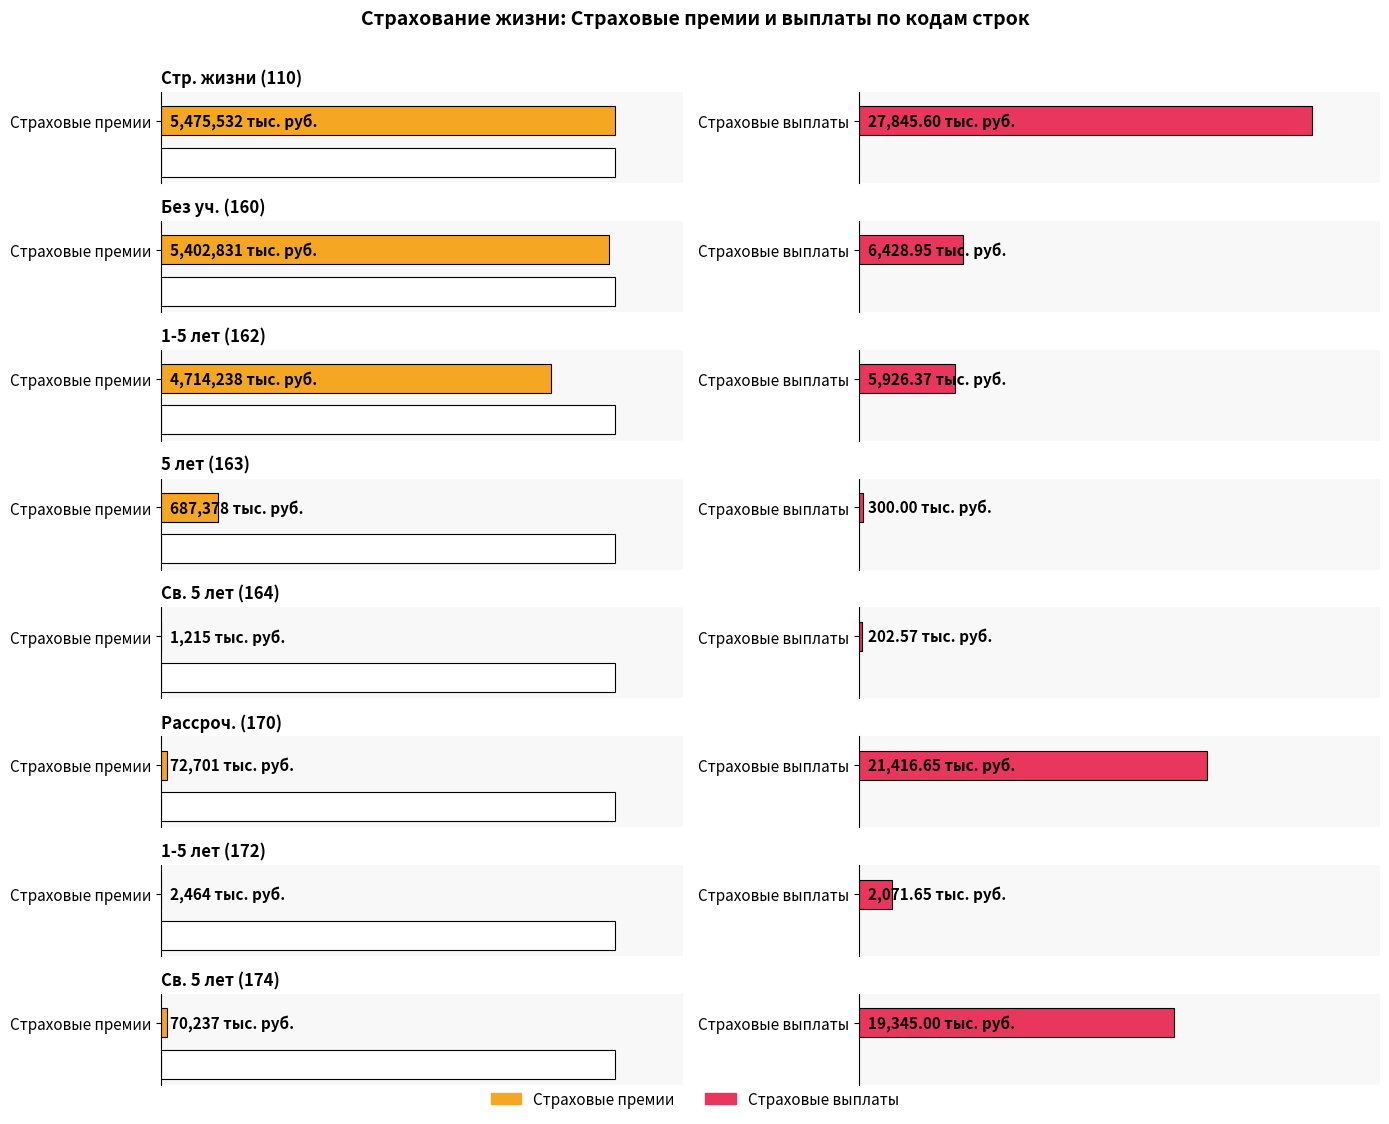

Reading right to left, list all the values displayed in this chart.

Страховые премии (тыс. руб.): 174=70237.5	172=2463.6	170=72701.1	164=1215.3	163=687378.2	162=4714237.6	160=5402831.2	110=5475532.3
Страховые выплаты всего (тыс. руб.): 174=19345.0	172=2071.7	170=21416.7	164=202.6	163=300.0	162=5926.4	160=6428.9	110=27845.6